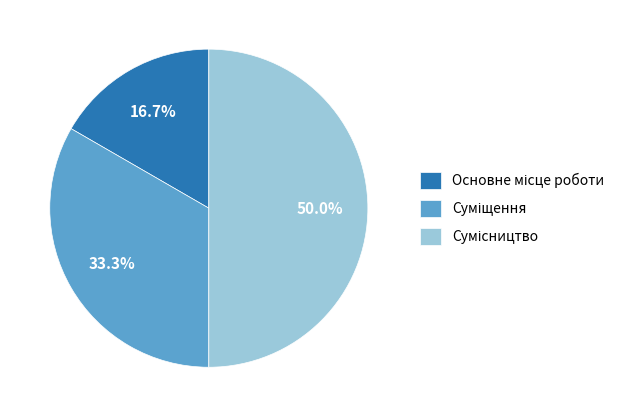

Which category has the smallest portion of the pie?

Основне місце роботи